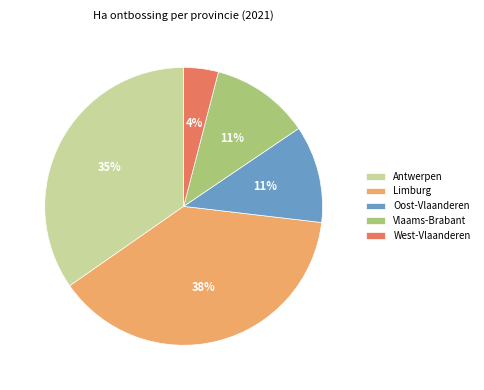

To the nearest percent, what percentage of the pie is Oost-Vlaanderen?

11%